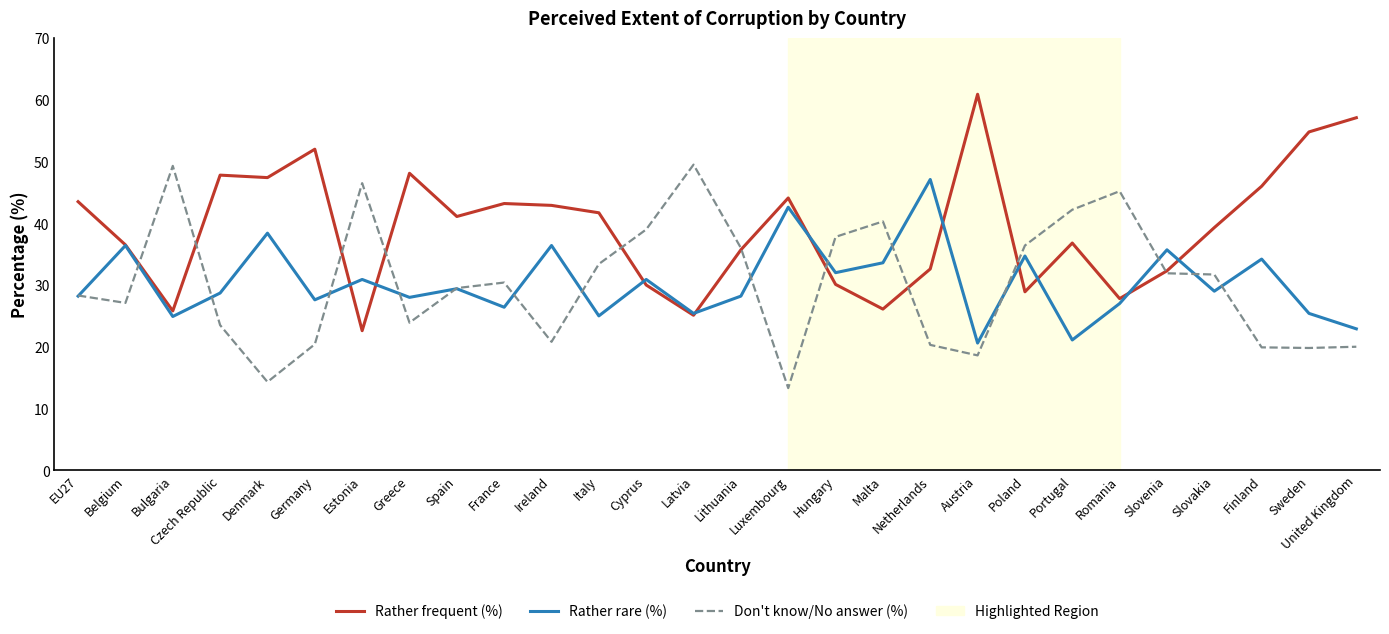

What is the total value across all series at Germany?

100.0